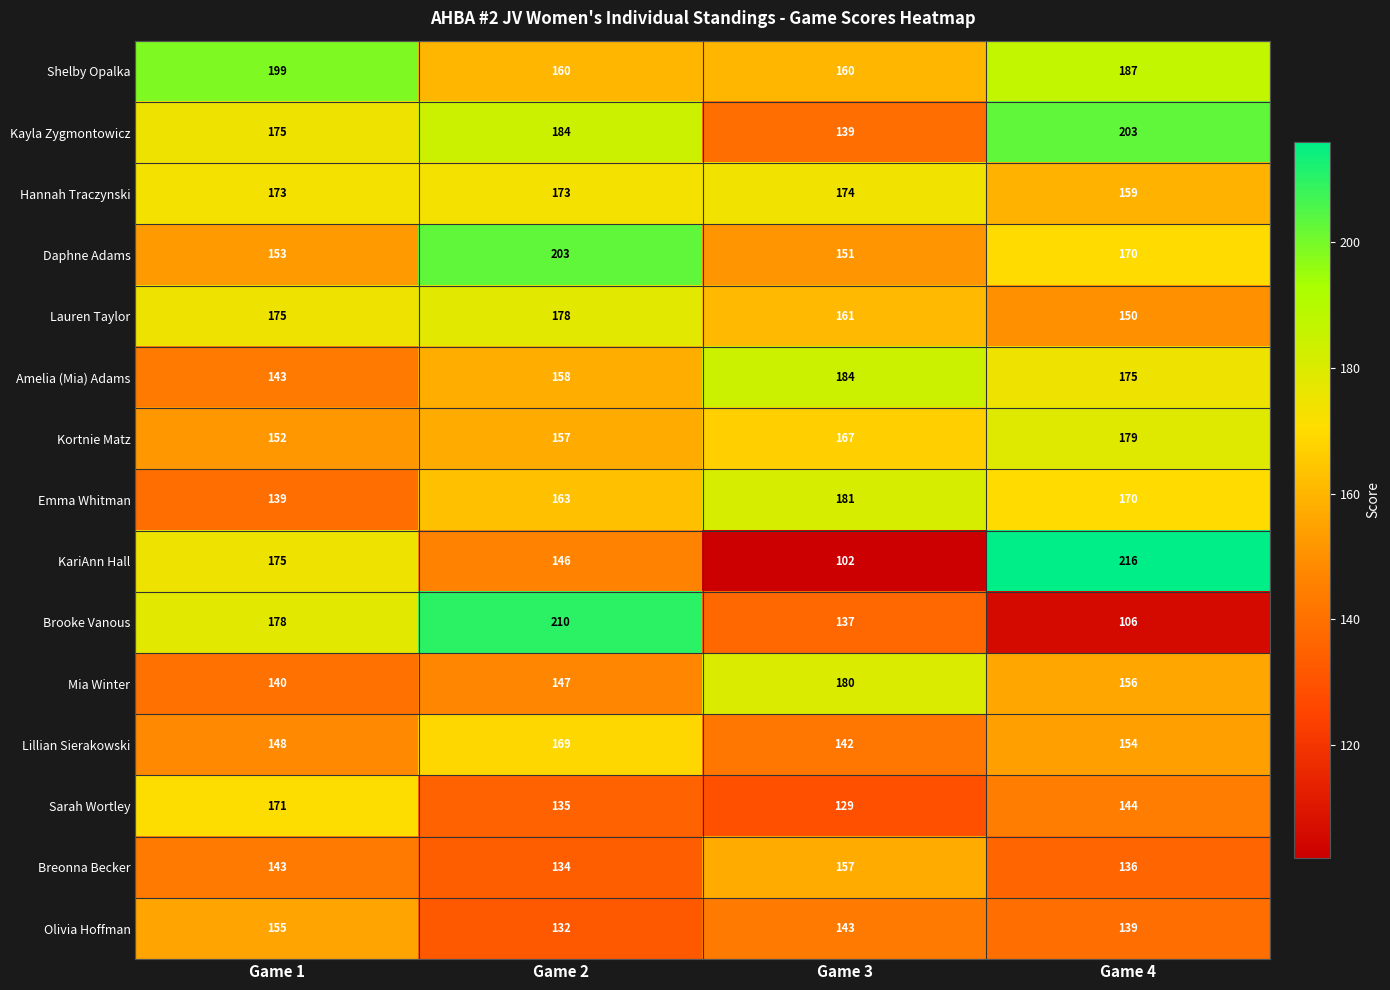

At which label does Breonna Becker reach its peak?

Game 3